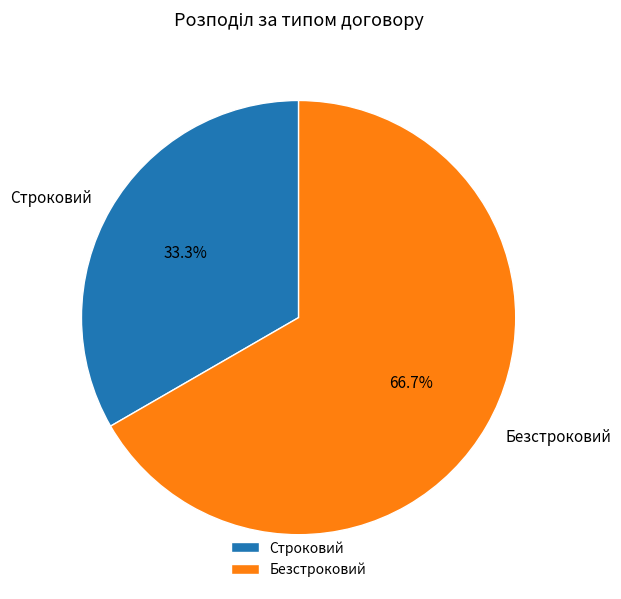

Approximately how many times larger is the value at Строковий compared to Безстроковий?

0.5